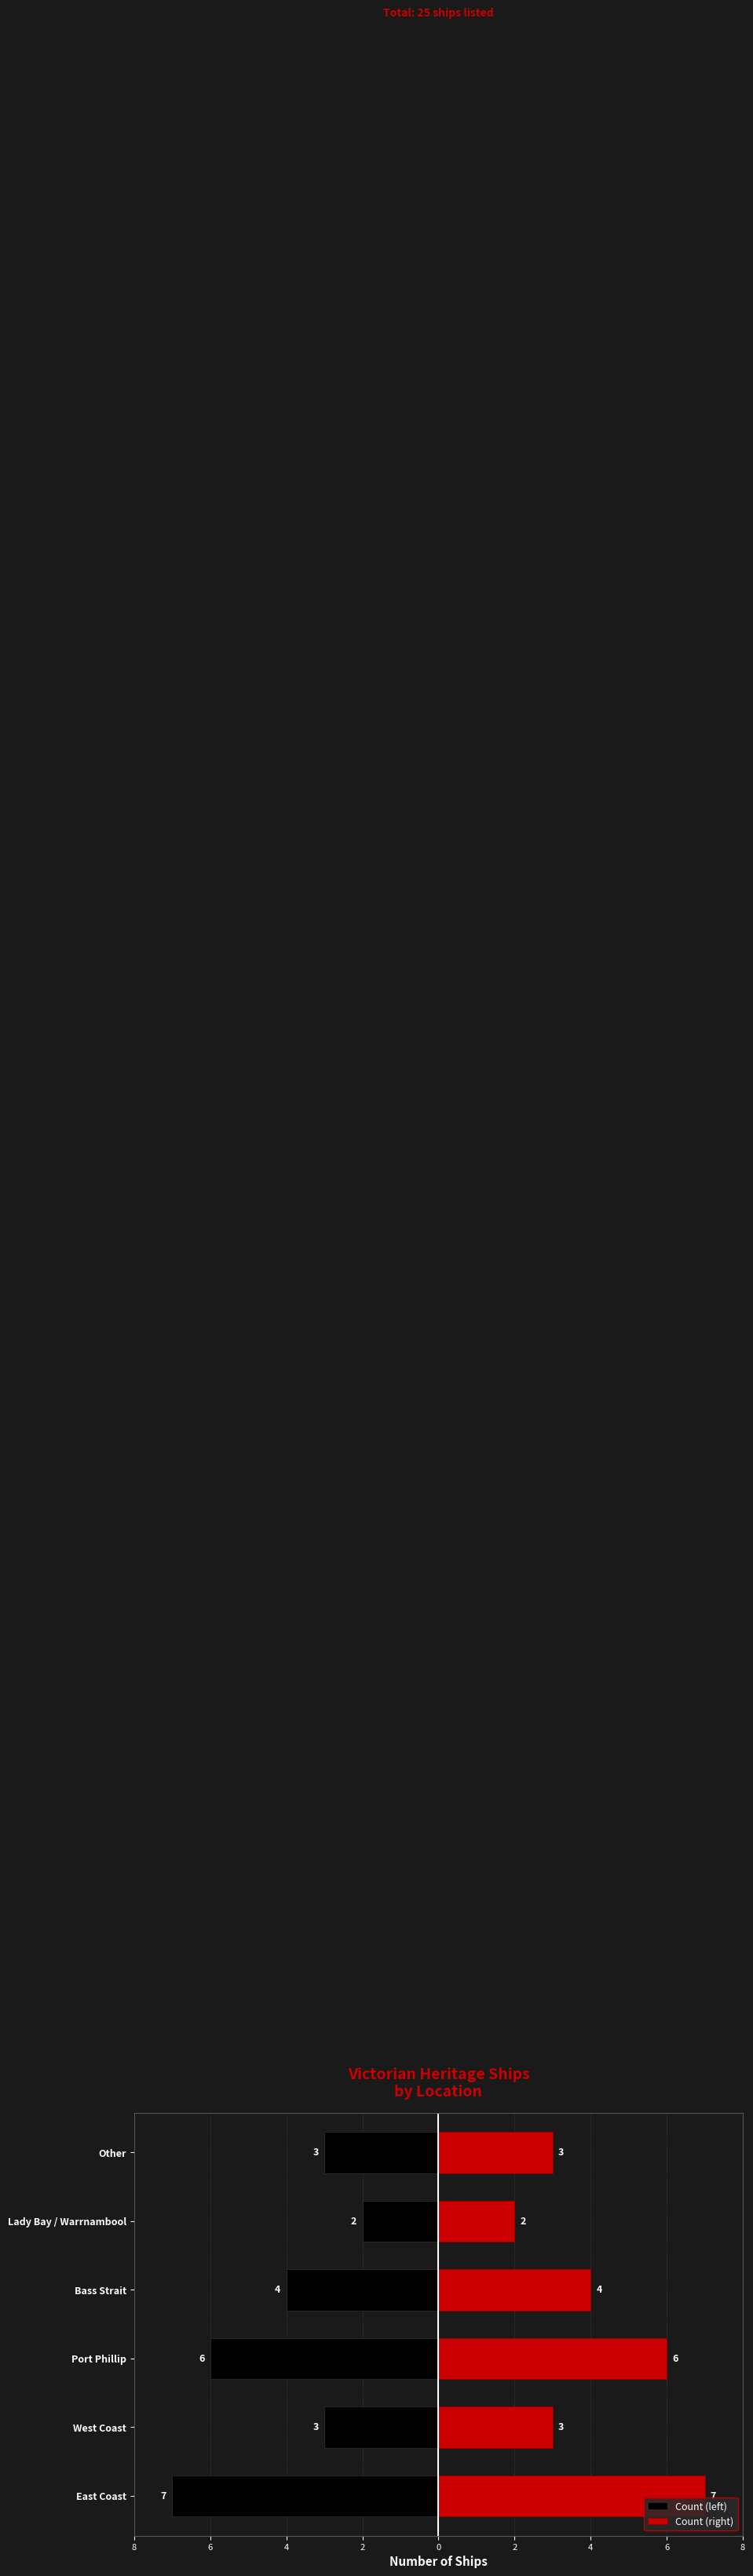

The value of Count (left) at Lady Bay / Warrnambool is -1. True or false?

False